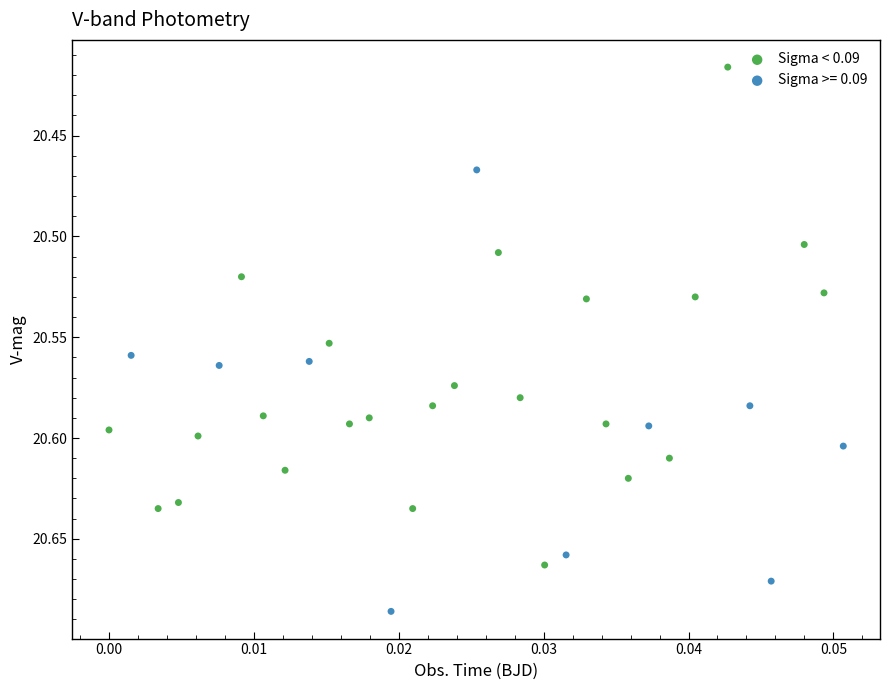

Which series has the widest spread of Y values?

Sigma < 0.09